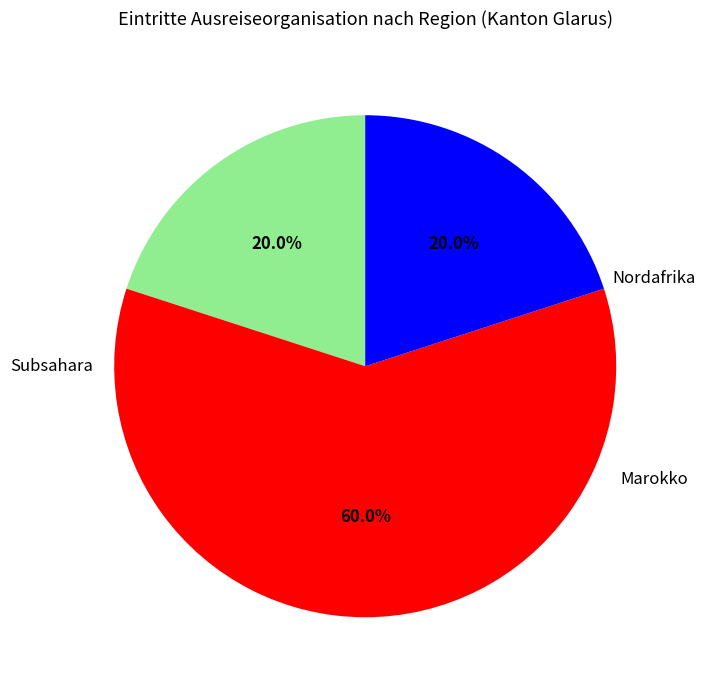

Is there a majority slice in this chart?

Yes